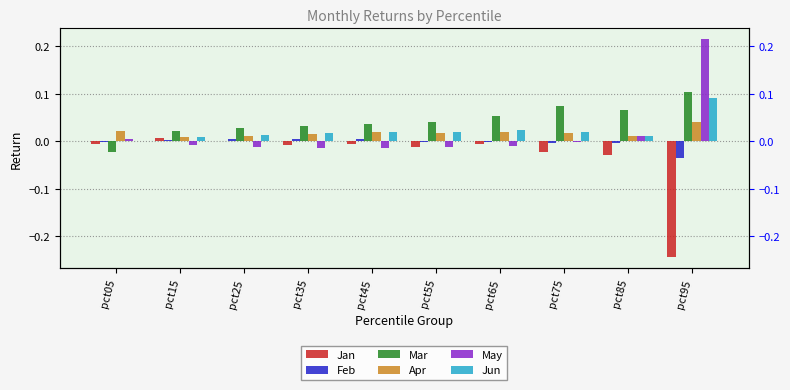

Between pct85 and pct95, which series saw the biggest shift?

Jan